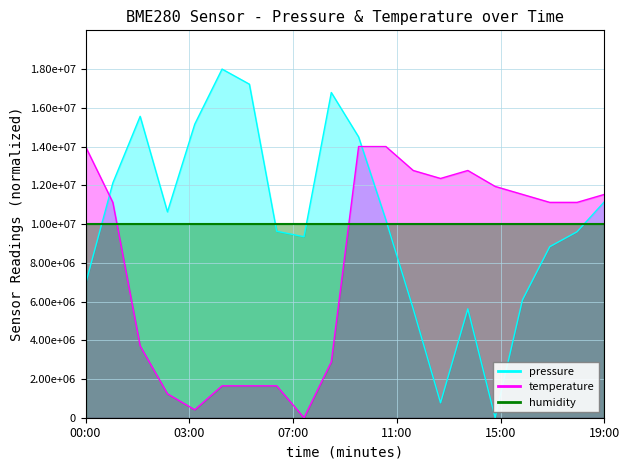

At which category is the sum across all series the highest?

10:00